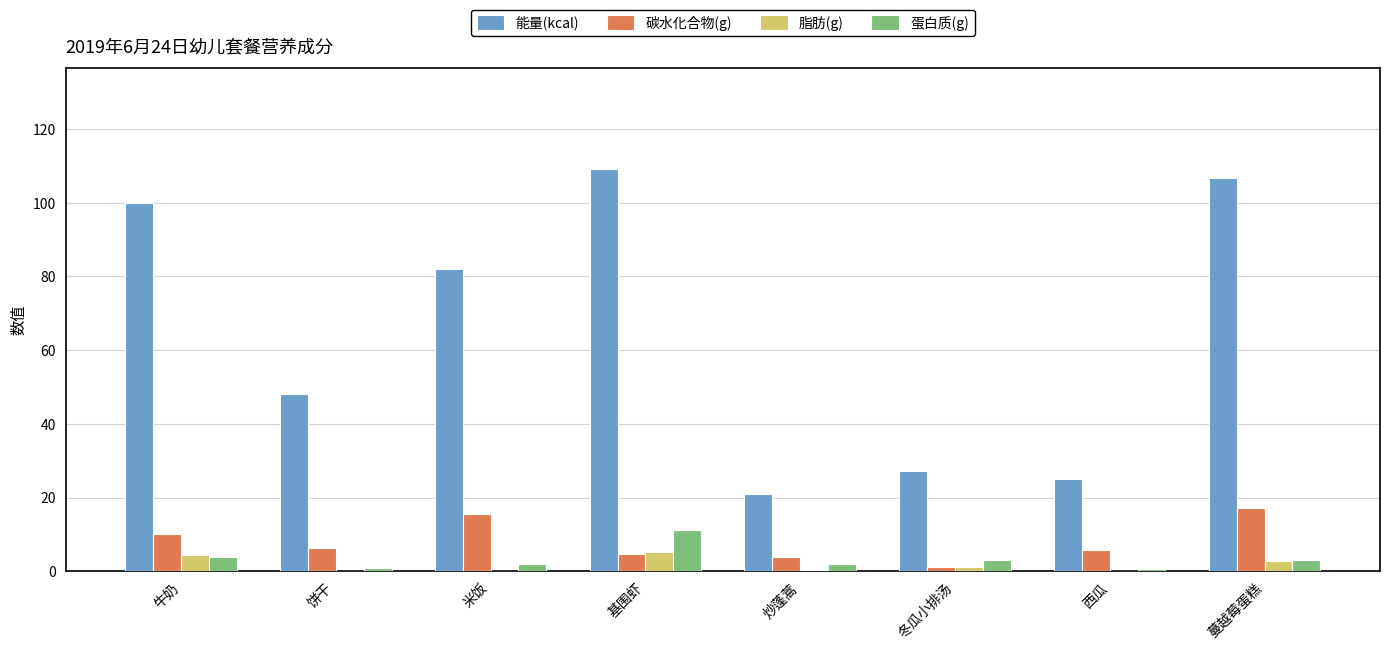

Read the 脂肪(g) value at 牛奶.

4.4